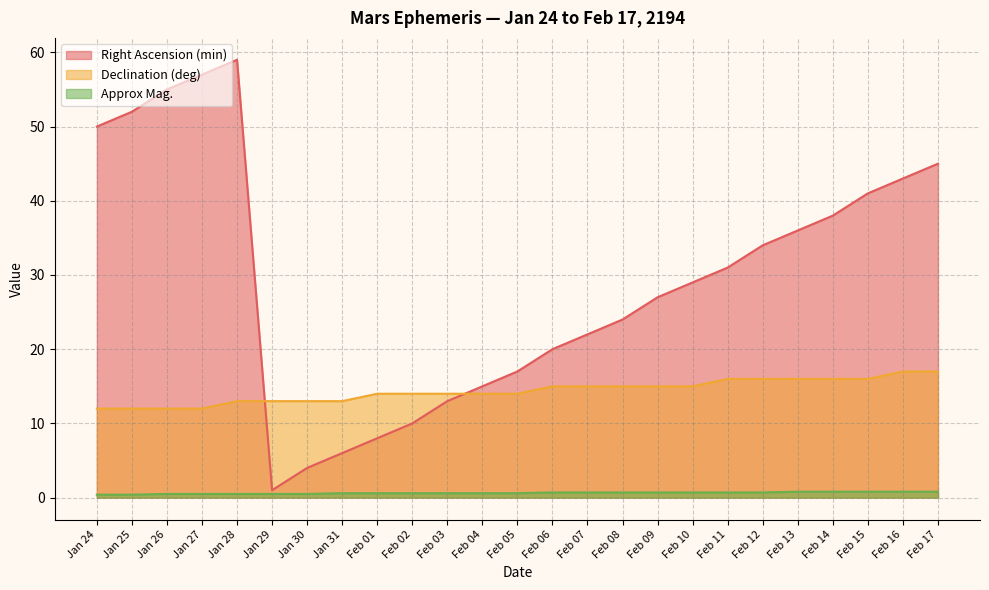

The value of Right Ascension (min) at Feb 11 is 12.4. True or false?

False